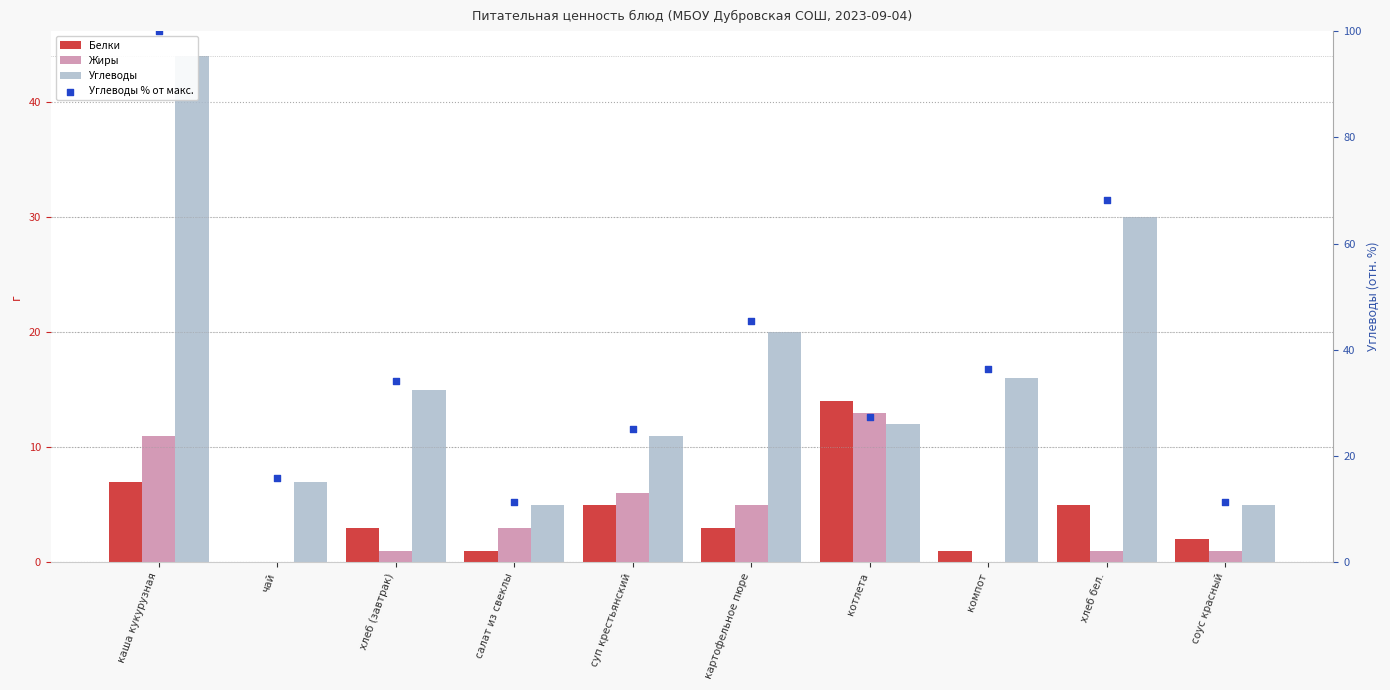

What are all the series names shown in the legend?

Белки, Жиры, Углеводы, Углеводы % от макс.